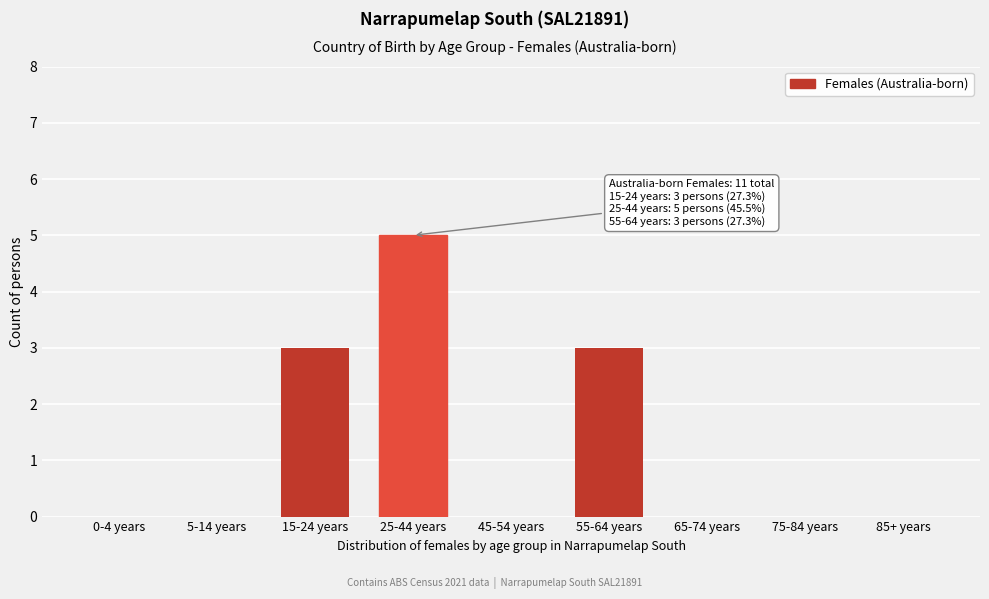

Reading left to right, what are all the values shown in this chart?

0-4 years=0	5-14 years=0	15-24 years=3	25-44 years=5	45-54 years=0	55-64 years=3	65-74 years=0	75-84 years=0	85+ years=0